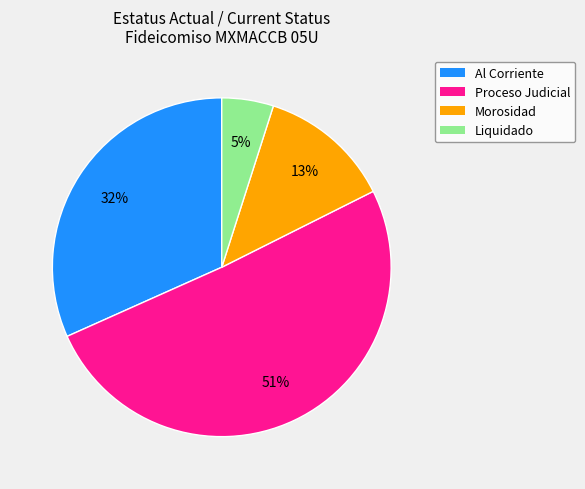

What is the majority slice?

Proceso Judicial